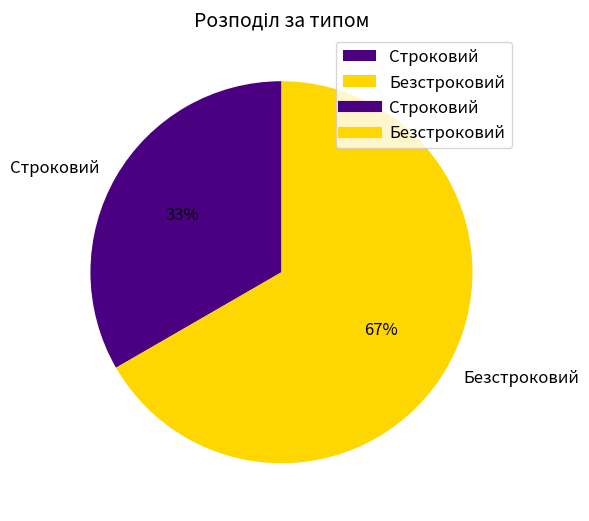

To the nearest percent, what is the combined percentage of Строковий and Безстроковий?

100%